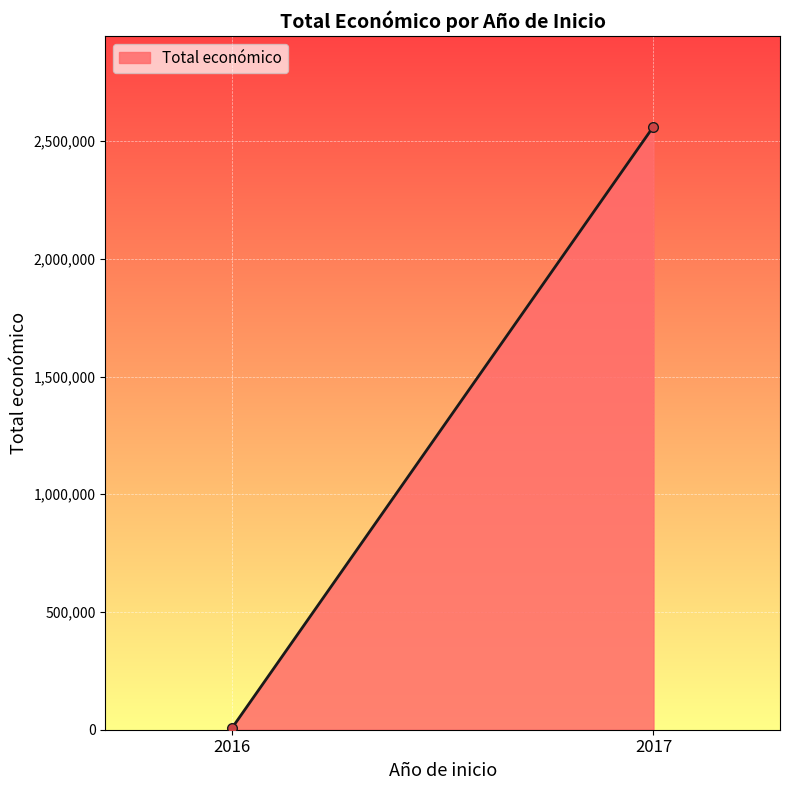

Rank the categories by value from lowest to highest.

2016, 2017